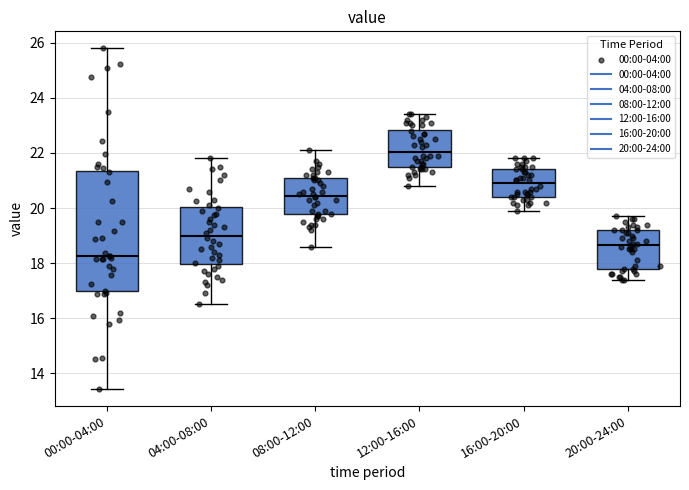

Which box is the tallest, from its lower edge to its upper edge?

00:00-04:00